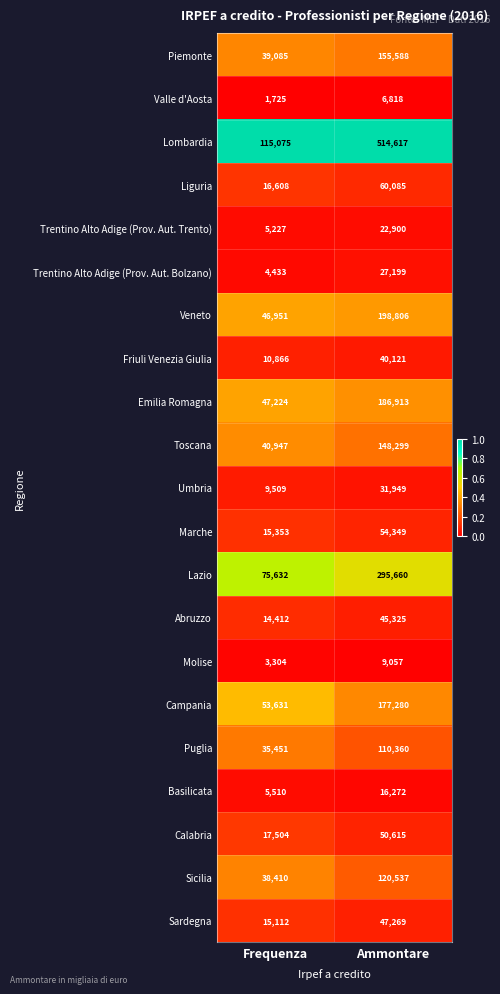

What is the spread (max minus min) of values at Frequenza?

113350